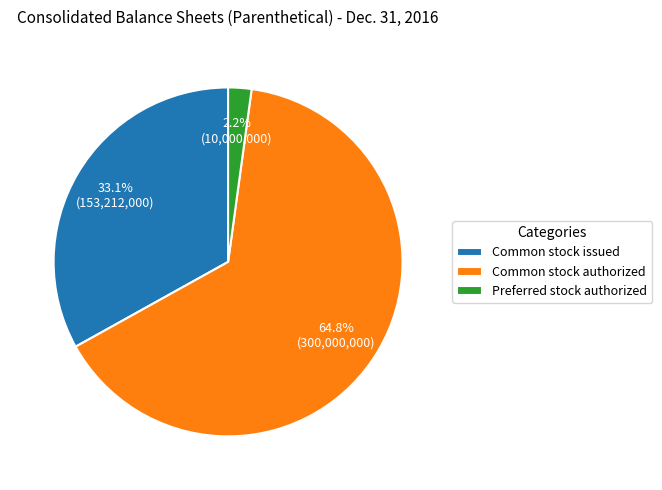

Which has a higher value, Common stock issued or Preferred stock authorized?

Common stock issued